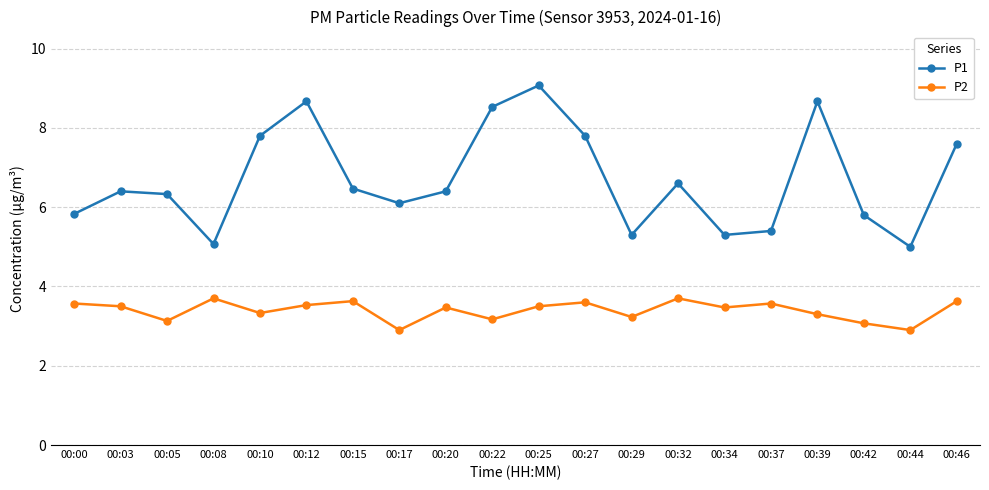

True or false: P2 has a value of 4.4 at 00:17.

False